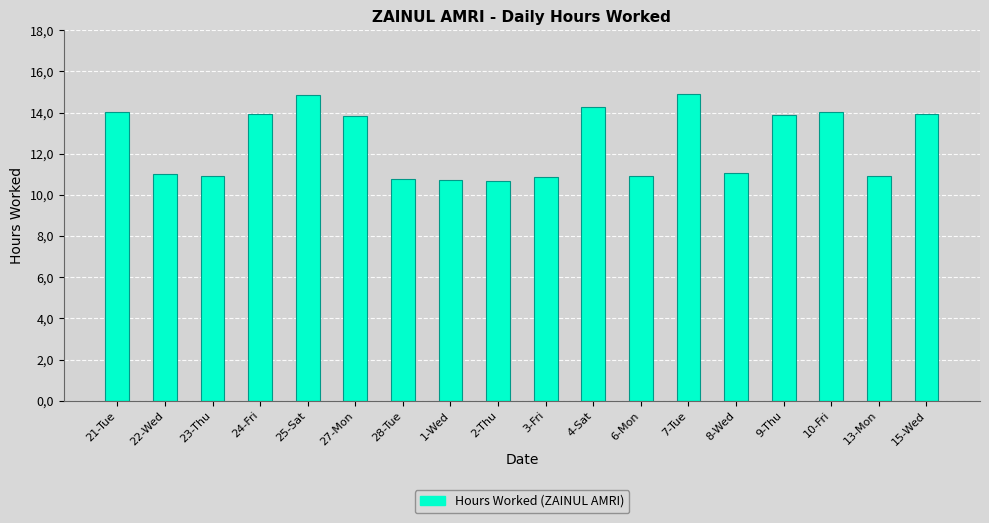

What value does the data have at 9-Thu?

13.9